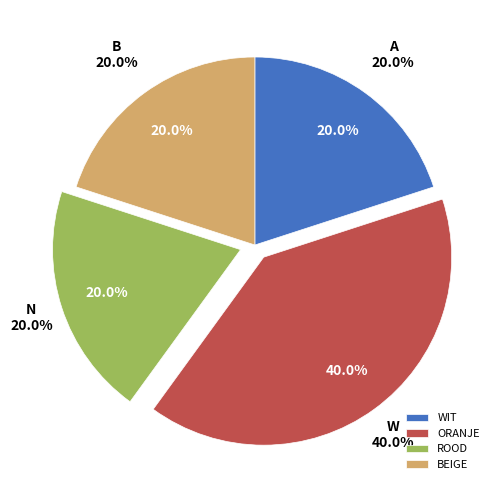

How many slices are in this pie chart?

4